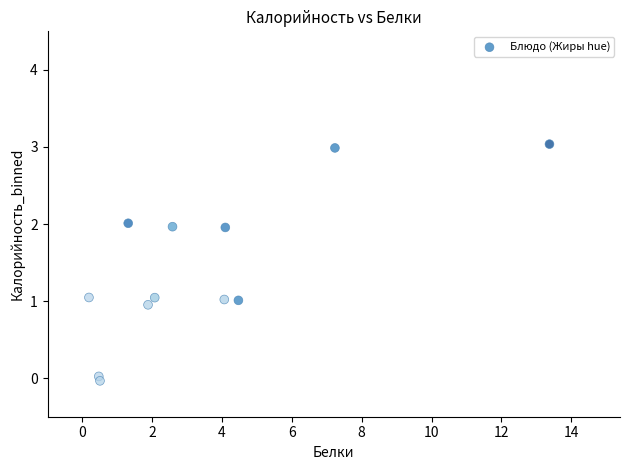

What is the range of X values (max minus min)?

13.2